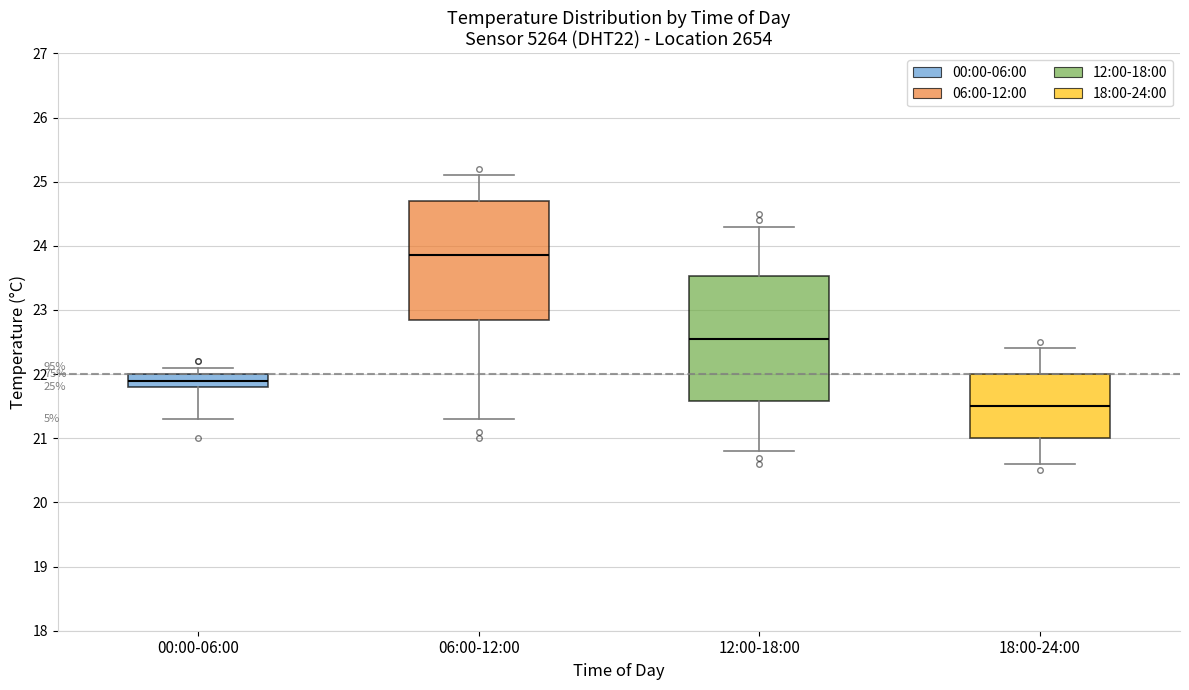

Which box has the lowest median line?

18:00-24:00